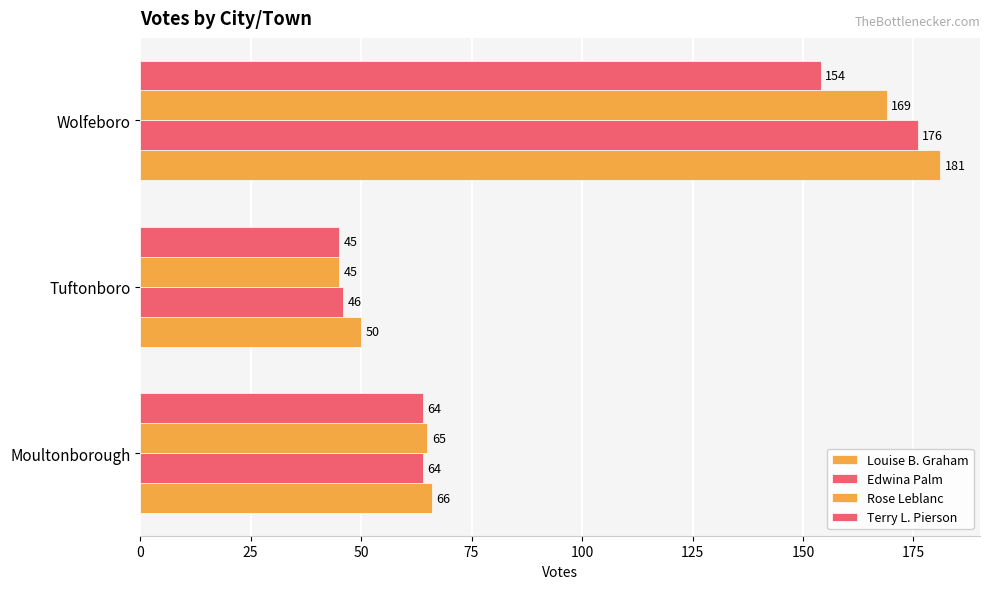

How many values in the Edwina Palm series are below 64?

1